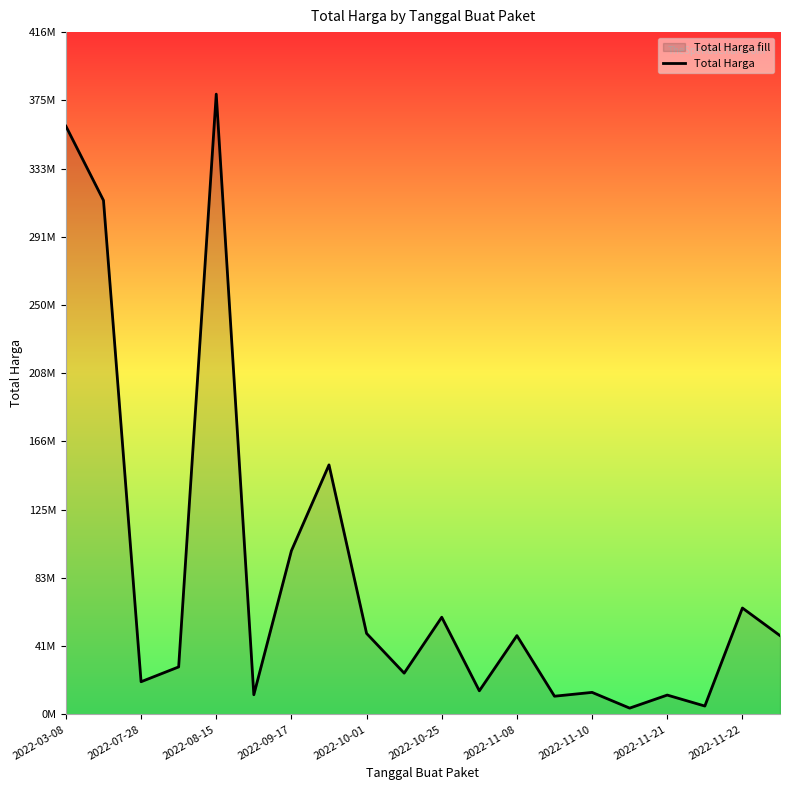

What is the maximum value shown in the chart?

379075000